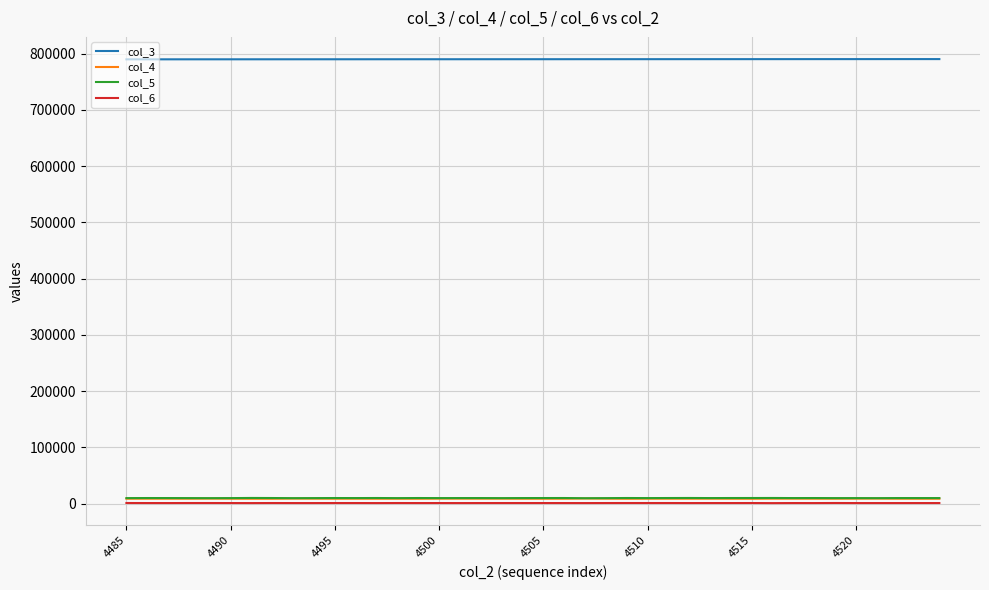

What are all the series names shown in the legend?

col_3, col_4, col_5, col_6